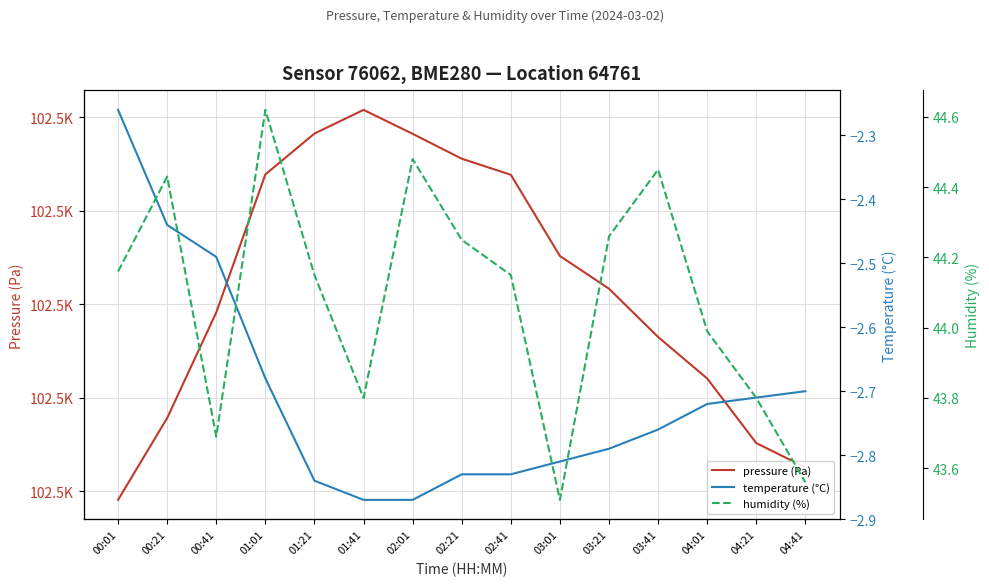

True or false: temperature (°C) and pressure (Pa) cross at least once.

False